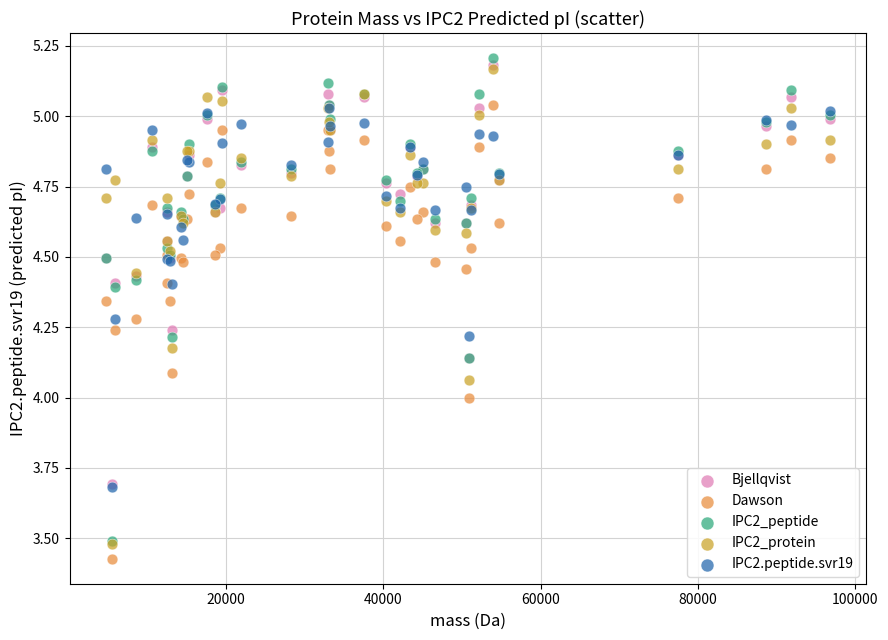

What are all the series names shown in the legend?

Bjellqvist, Dawson, IPC2_peptide, IPC2_protein, IPC2.peptide.svr19